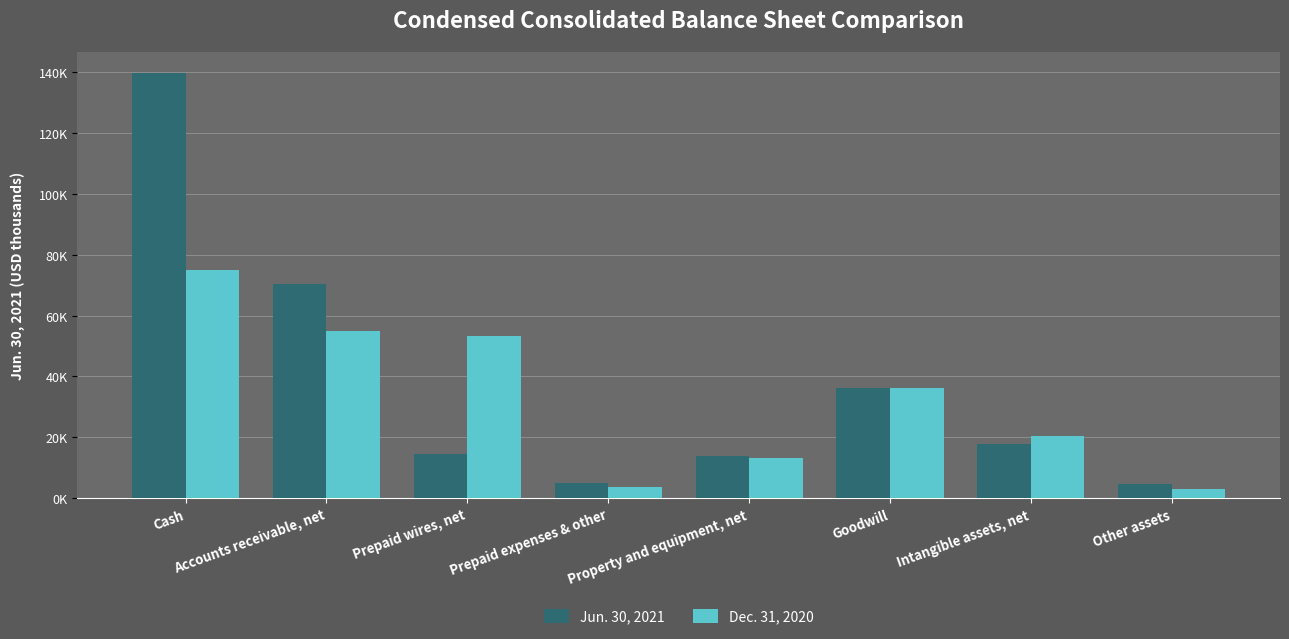

Does the chart contain stacked bars?

No